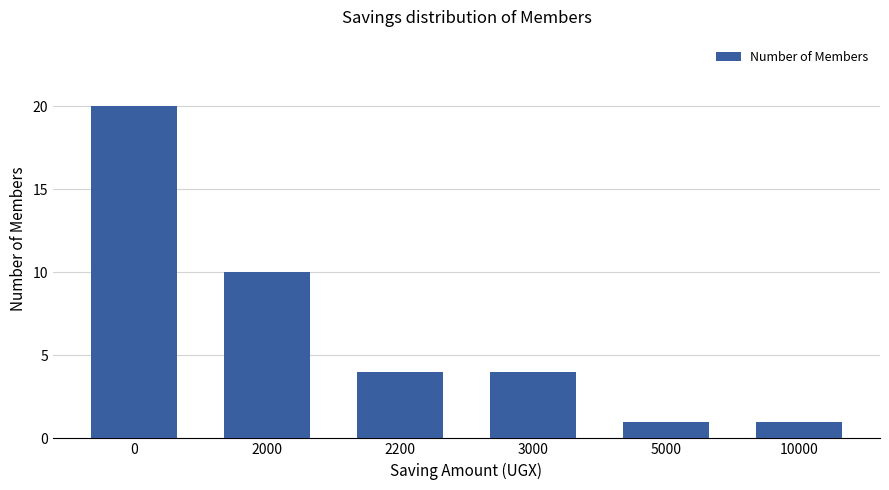

What is the average value?

7